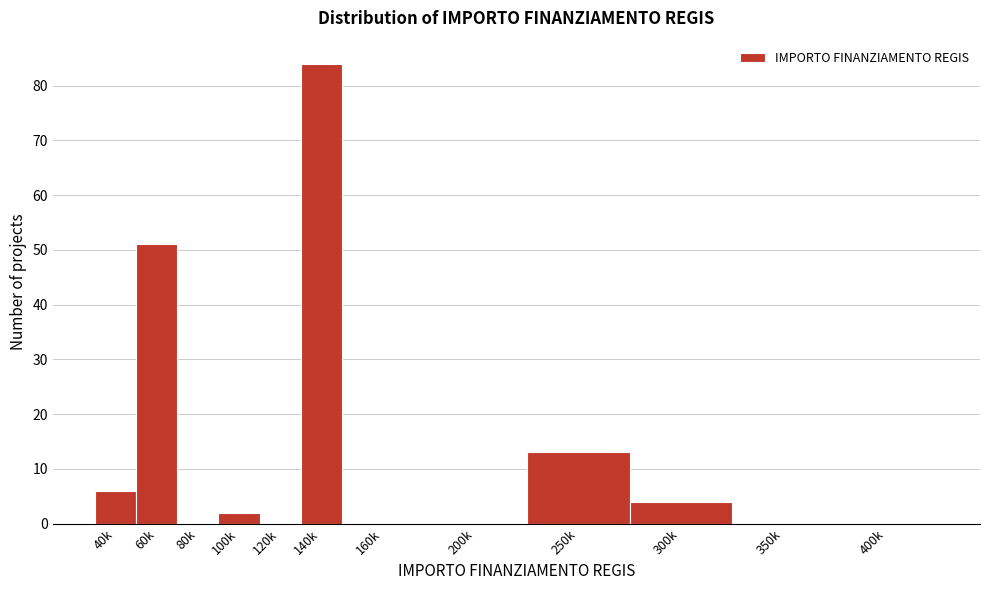

Reading left to right, what are all the values shown in this chart?

40k=6	60k=51	80k=0	100k=2	120k=0	140k=84	160k=0	200k=0	250k=13	300k=4	350k=0	400k=0